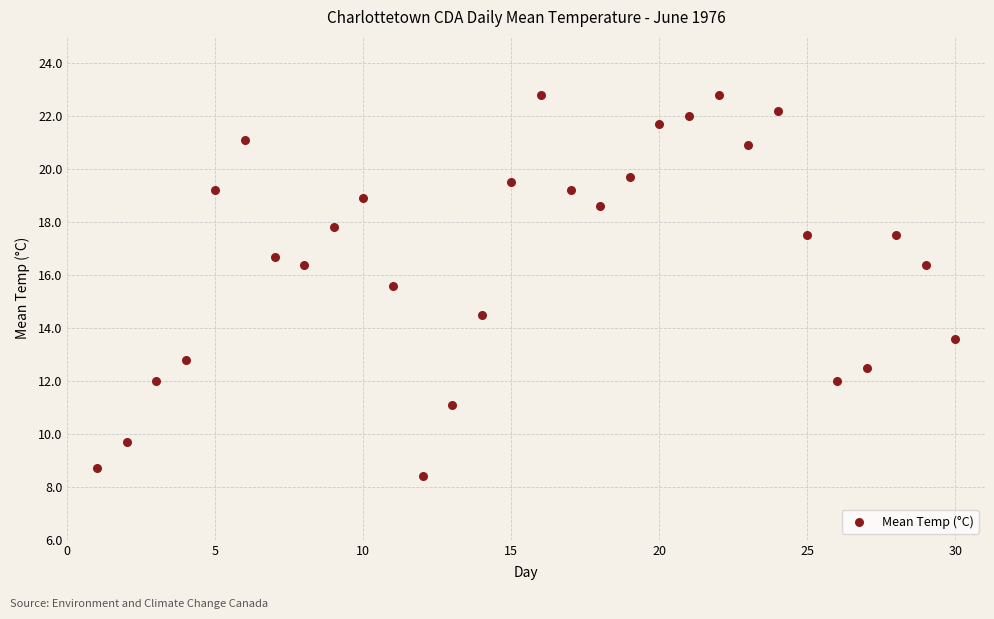

What is the range of Y values (max minus min)?

14.4